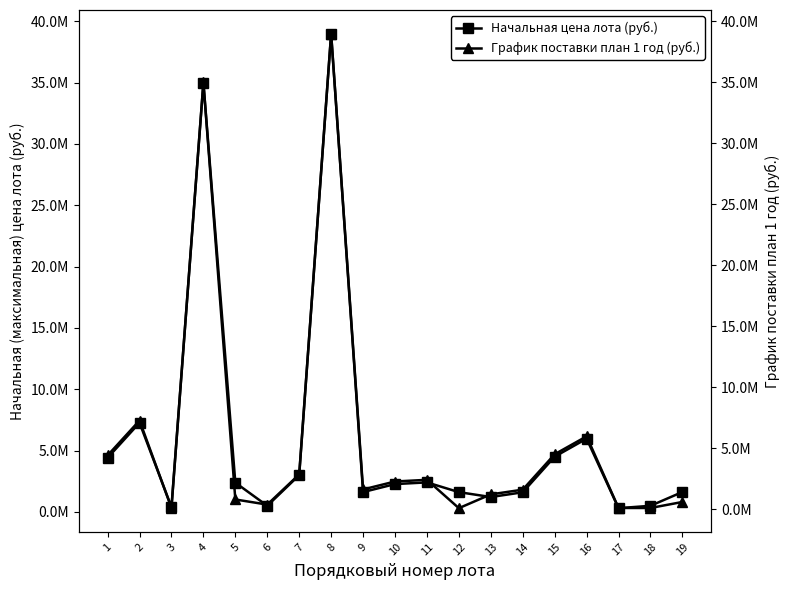

What is the minimum value for Начальная цена лота (руб.)?

305000.0